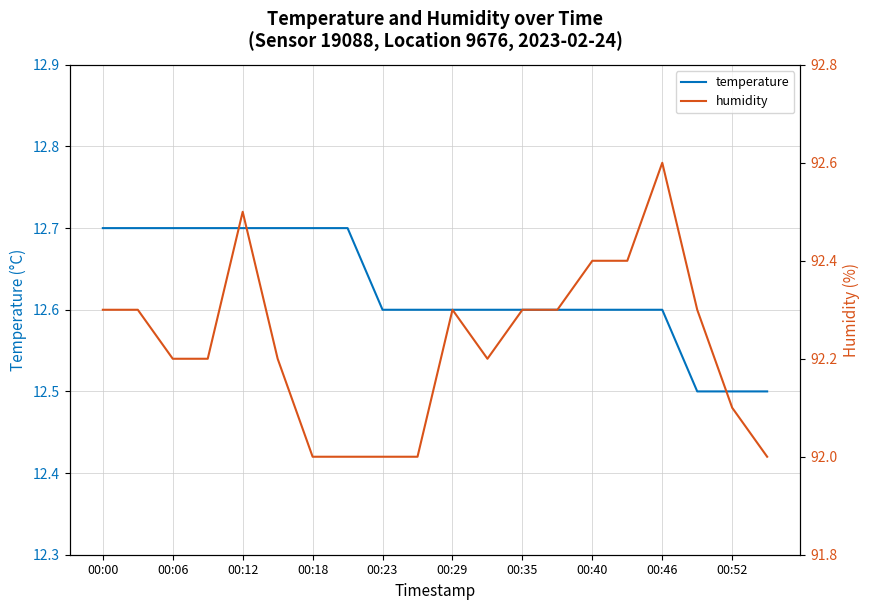

True or false: temperature and humidity intersect in this chart.

False